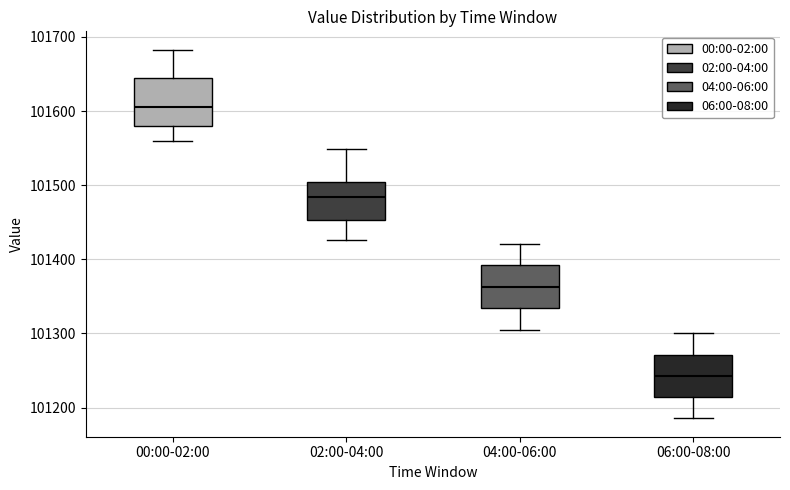

Where is the lower edge of the box for 02:00-04:00 on the y-axis? The values are not printed on the chart, so give them approximately, as read against the axis.

101450